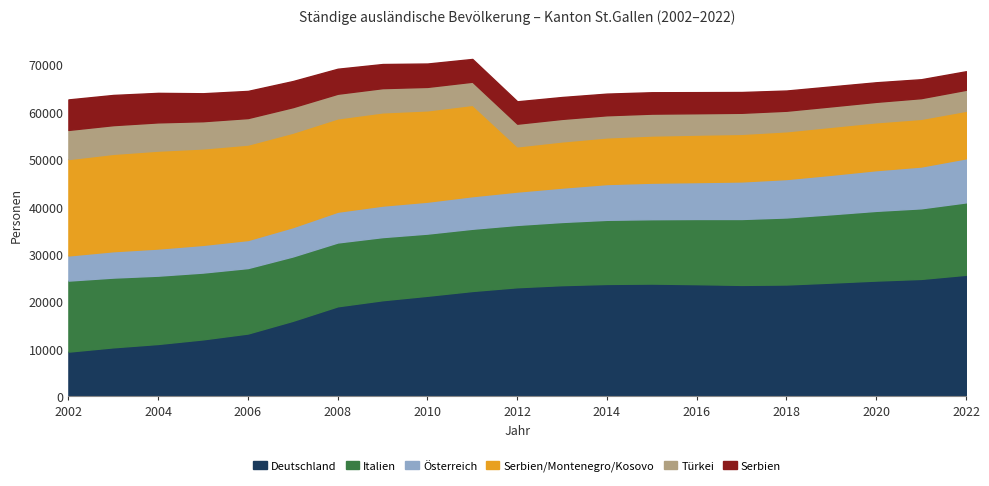

Reading left to right, what are all the values shown in this chart?

Deutschland: 2002=9423	2003=10329	2004=11039	2005=12009	2006=13245	2007=15924	2008=18983	2009=20264	2010=21204	2011=22211	2012=23002	2013=23442	2014=23698	2015=23774	2016=23651	2017=23495	2018=23580	2019=23981	2020=24408	2021=24757	2022=25633
Italien: 2002=14981	2003=14708	2004=14403	2005=14087	2006=13803	2007=13571	2008=13459	2009=13313	2010=13109	2011=13123	2012=13148	2013=13324	2014=13522	2015=13576	2016=13745	2017=13901	2018=14139	2019=14411	2020=14705	2021=14890	2022=15267
Österreich: 2002=5311	2003=5567	2004=5731	2005=5846	2006=5922	2007=6191	2008=6500	2009=6651	2010=6744	2011=6882	2012=7037	2013=7260	2014=7552	2015=7709	2016=7789	2017=7924	2018=8110	2019=8339	2020=8588	2021=8822	2022=9300
Serbien/Montenegro/Kosovo: 2002=20324	2003=20538	2004=20648	2005=20343	2006=20130	2007=19921	2008=19683	2009=19660	2010=19260	2011=19258	2012=9531	2013=9738	2014=9840	2015=9946	2016=10007	2017=10033	2018=10071	2019=10123	2020=10098	2021=10051	2022=10027
Türkei: 2002=6144	2003=6049	2004=5956	2005=5735	2006=5587	2007=5375	2008=5189	2009=5108	2010=4940	2011=4875	2012=4778	2013=4746	2014=4663	2015=4612	2016=4509	2017=4441	2018=4330	2019=4303	2020=4307	2021=4365	2022=4419
Serbien: 2002=6428	2003=6365	2004=6218	2005=5893	2006=5721	2007=5503	2008=5269	2009=5080	2010=4925	2011=4799	2012=4718	2013=4613	2014=4561	2015=4508	2016=4445	2017=4383	2018=4256	2019=4203	2020=4123	2021=3983	2022=3908